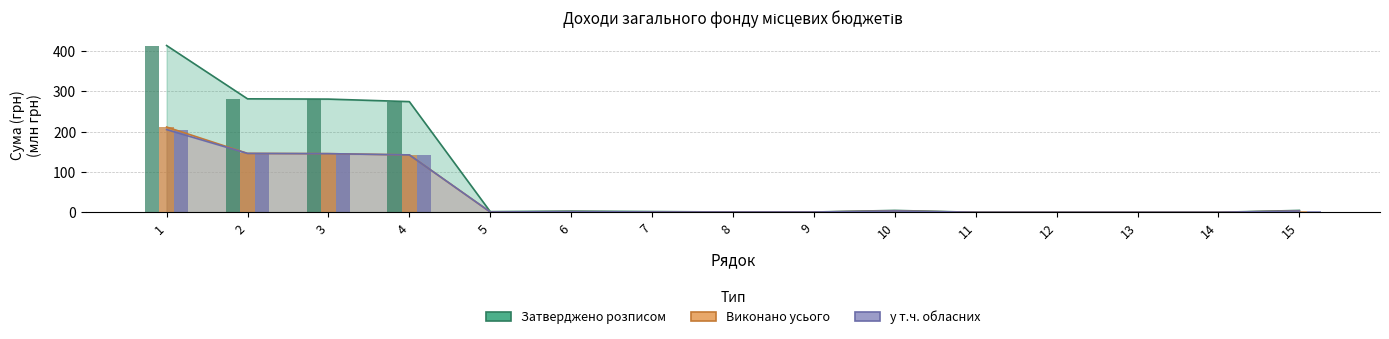

Reading left to right, what are all the values shown in this chart?

Затверджено розписом: 1=414.1	2=281.7	3=281.1	4=274.8	5=1.6	6=2.9	7=1.8	8=0.7	9=0.7	10=4.6	11=0.0	12=0.0	13=0.0	14=0.0	15=4.6
Виконано усього: 1=211.7	2=146.2	3=145.6	4=142.5	5=0.7	6=1.5	7=0.8	8=0.6	9=0.6	10=3.1	11=0.0	12=0.0	13=0.0	14=0.0	15=3.1
у т.ч. обласних: 1=205.3	2=146.2	3=145.6	4=142.5	5=0.7	6=1.5	7=0.8	8=0.6	9=0.6	10=3.1	11=0.0	12=0.0	13=0.0	14=0.0	15=3.1